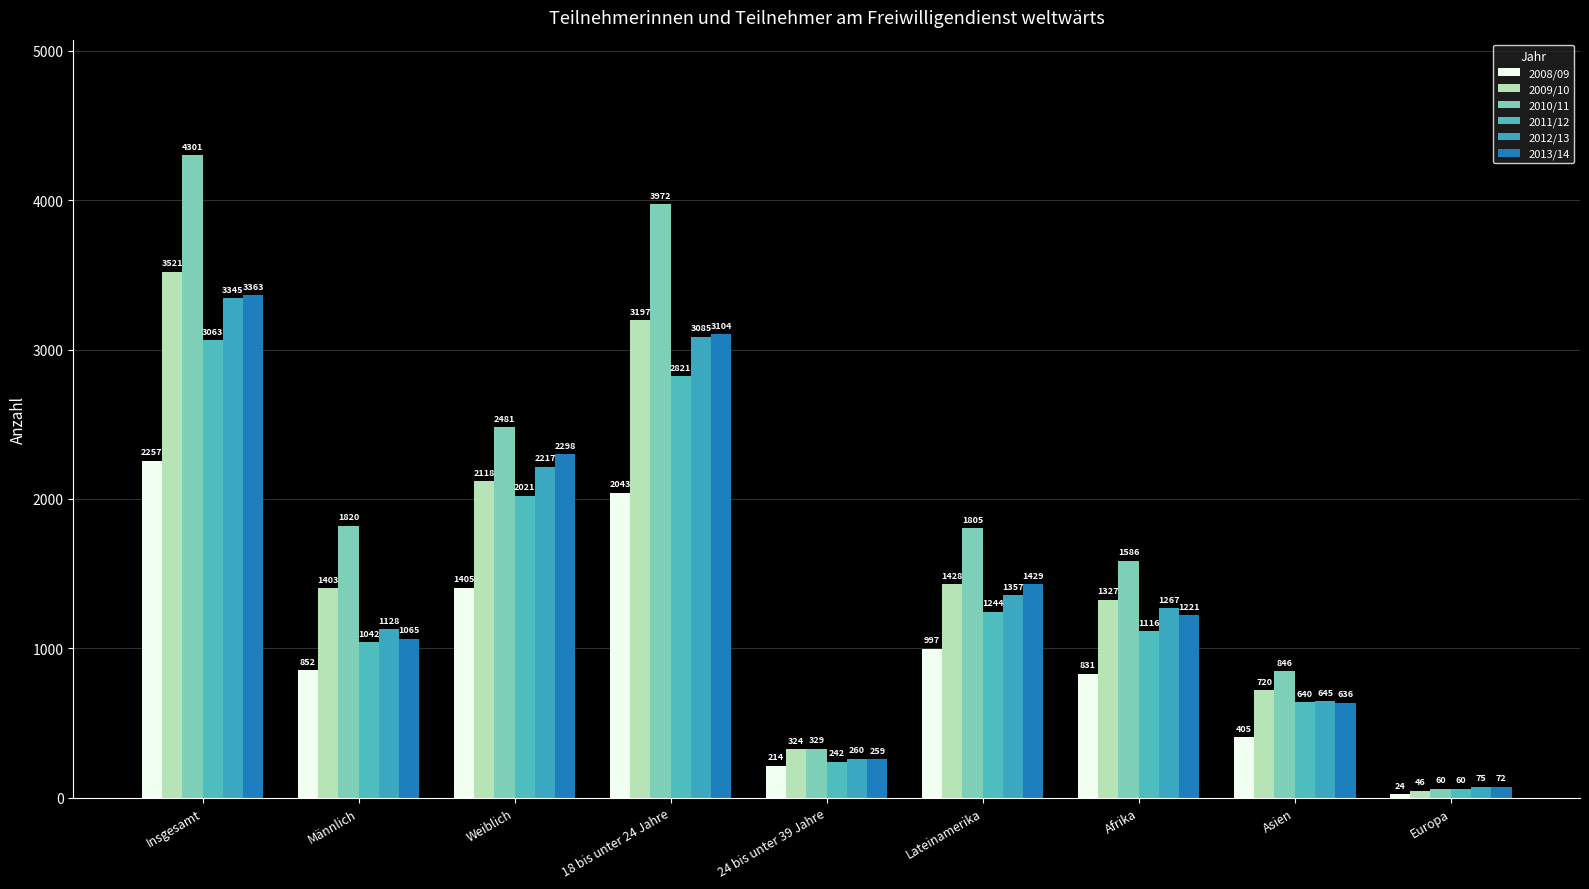

True or false: 2011/12 has a value of 1244 at Lateinamerika.

True